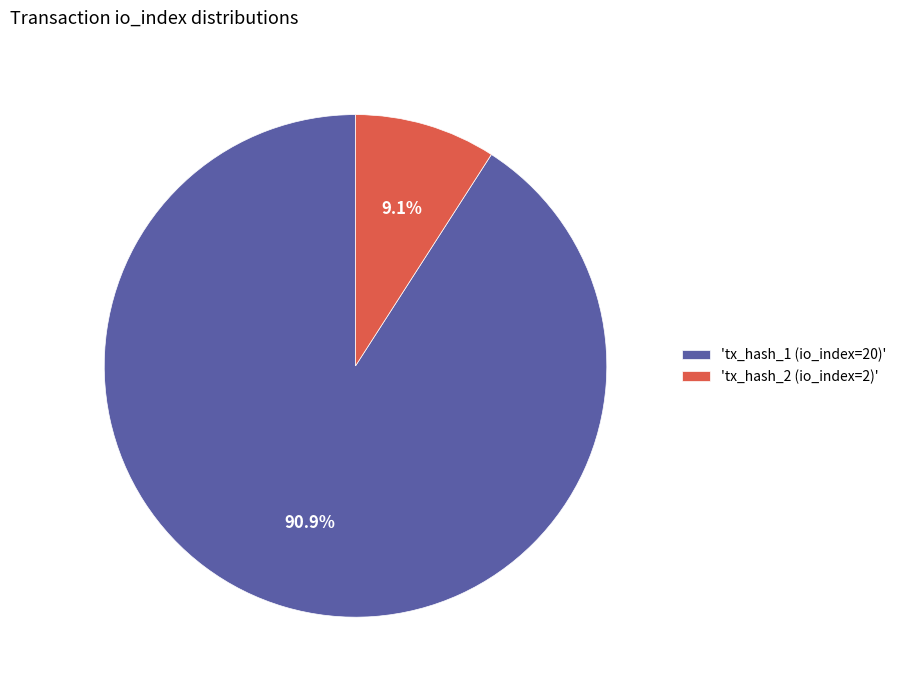

Which category has the smallest portion of the pie?

'tx_hash_2 (io_index=2)'